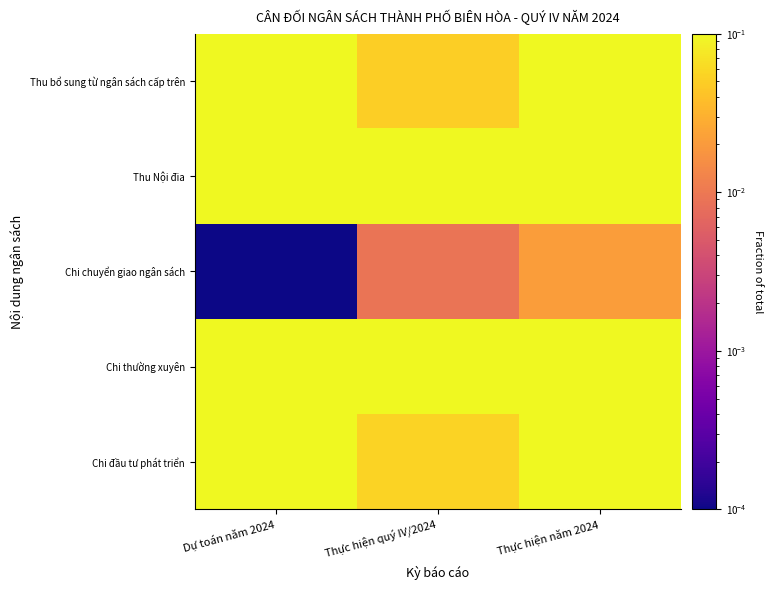

What is the spread (max minus min) of values at Thực hiện năm 2024?

0.3